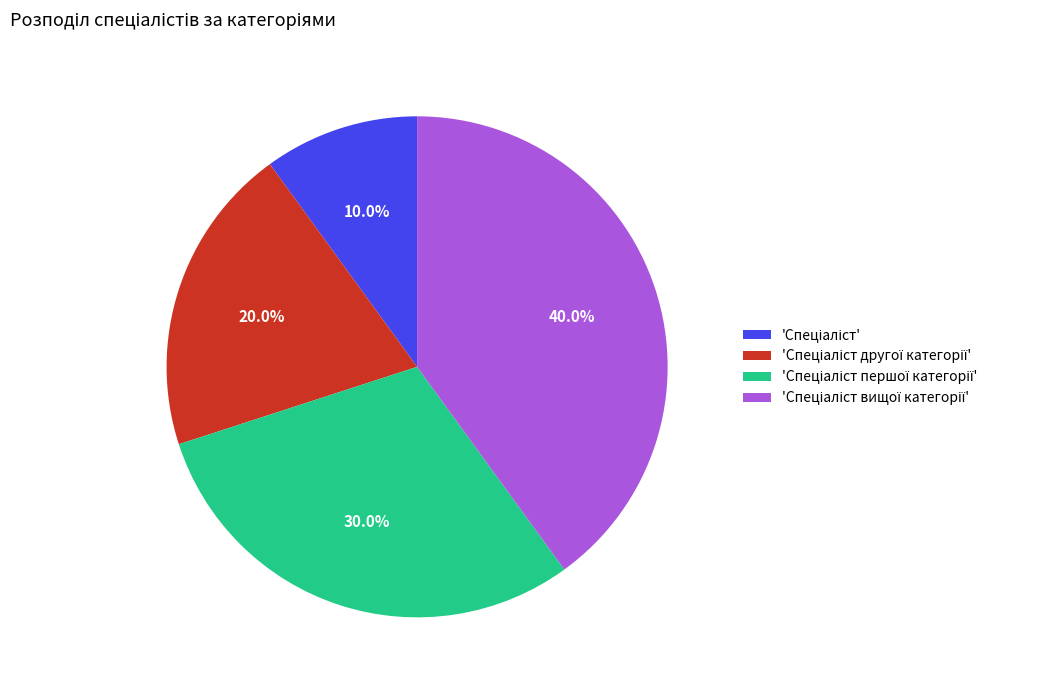

Does any single category account for the majority?

No